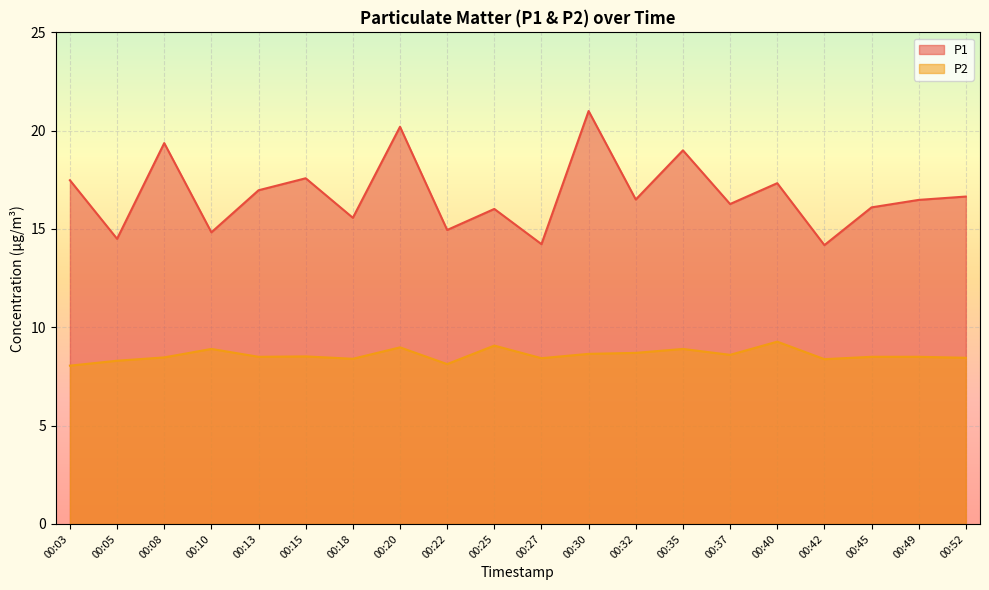

Count the number of data series in this chart.

2